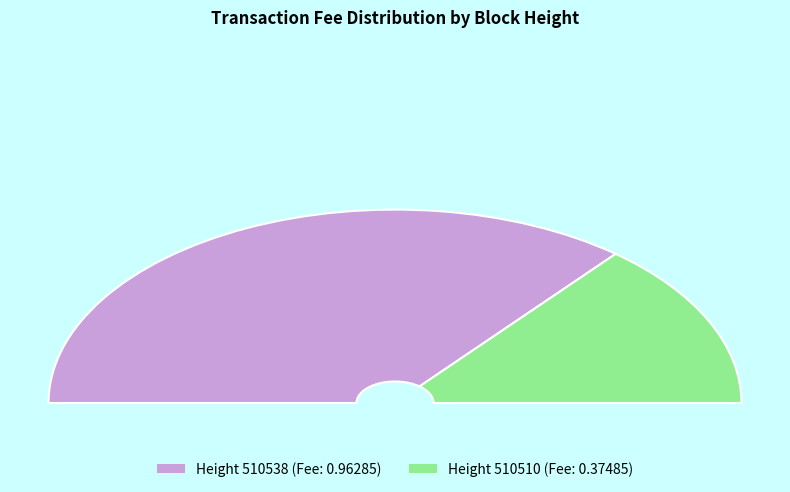

Count the number of slices in the pie.

2